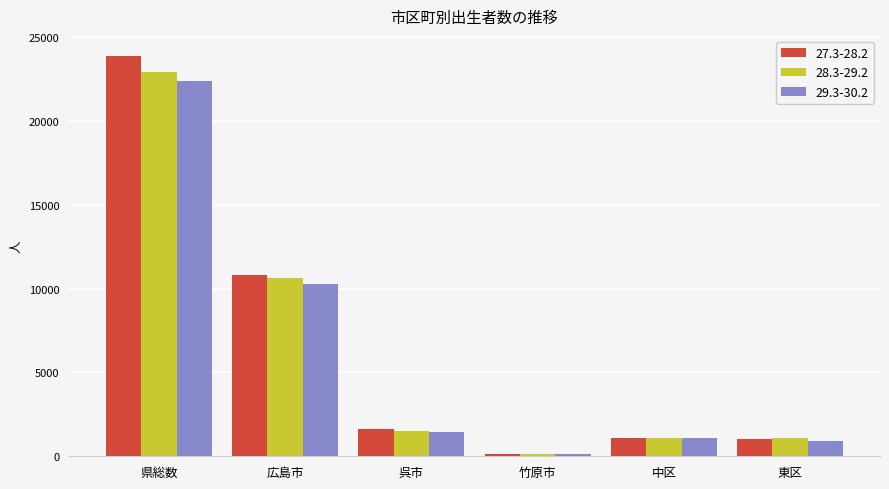

What is the average value of the 28.3-29.2 series?

6227